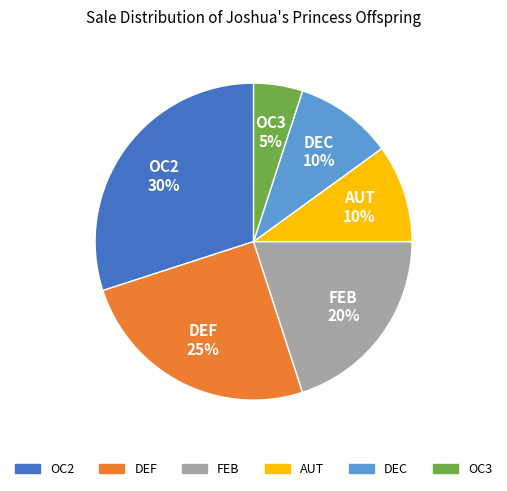

Combined, do DEF and DEC account for over 50%?

No